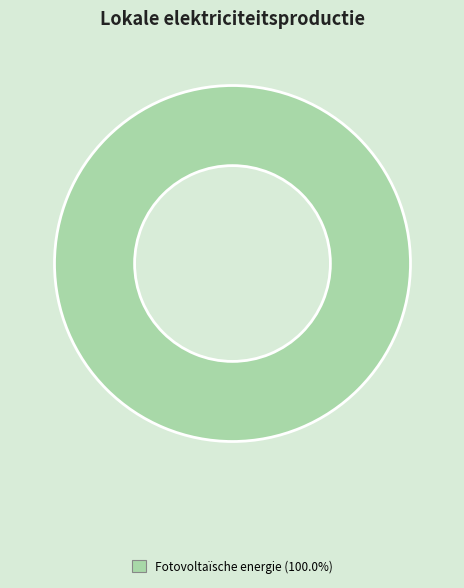

Does any single category account for the majority?

Yes